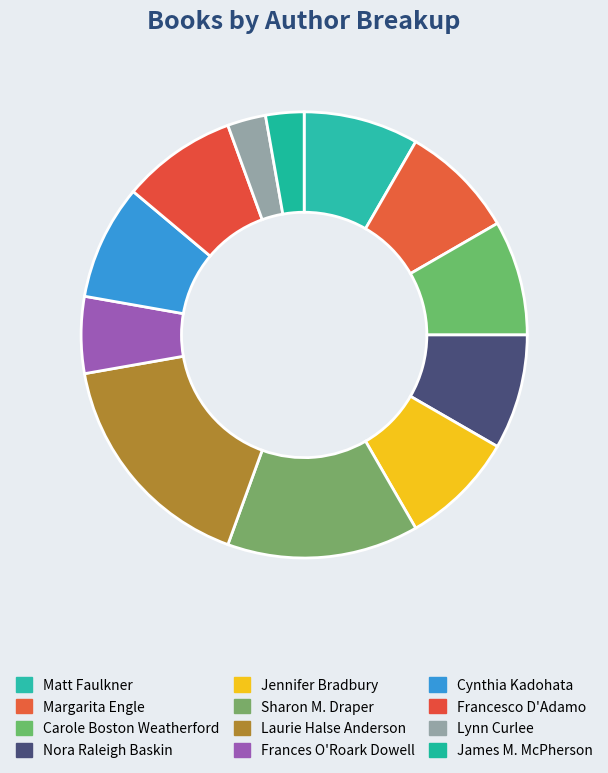

To the nearest percent, what is the difference between the largest and smallest slice percentages?

14%